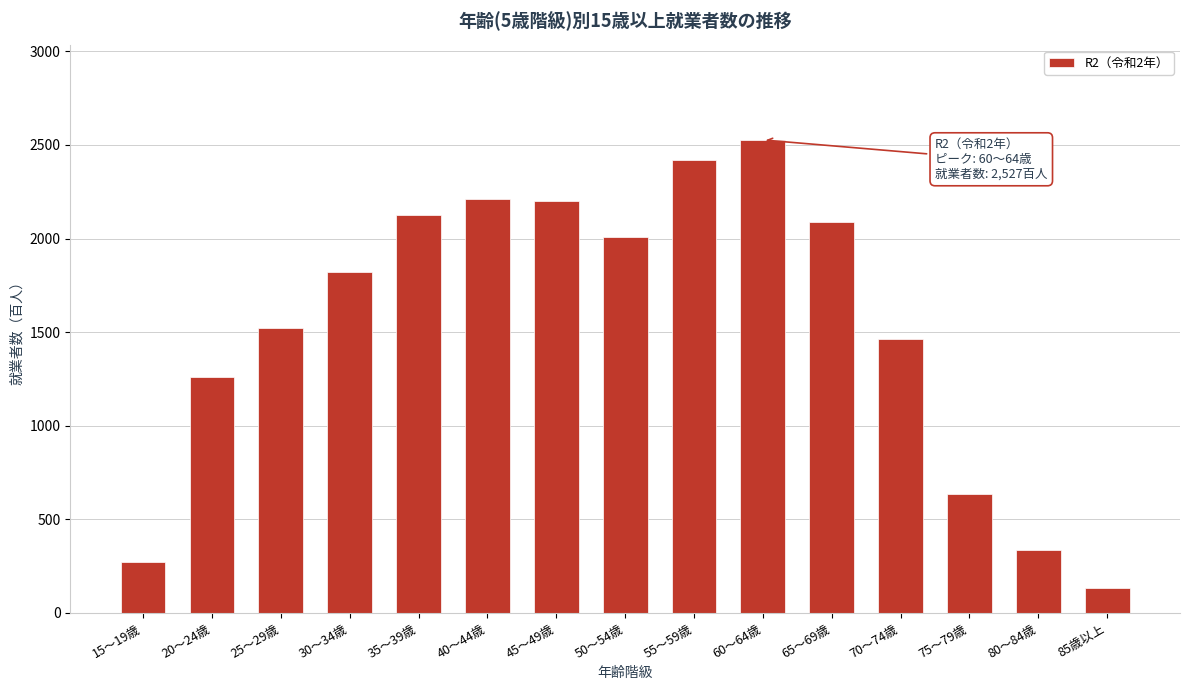

At which label is the value closest to 1330?

20～24歳